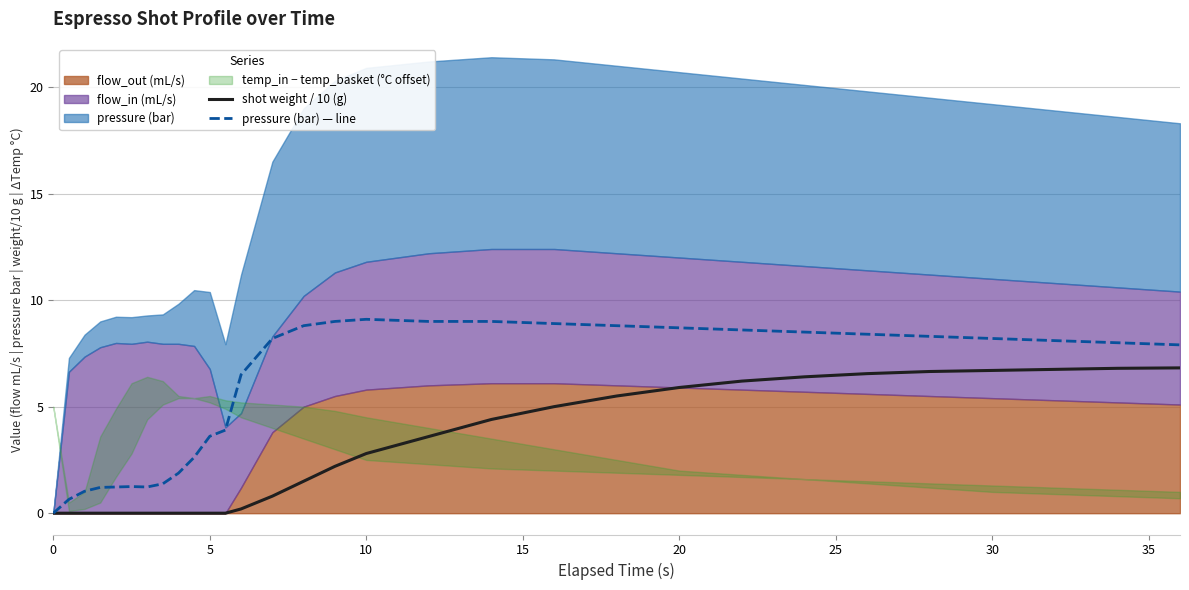

True or false: shot weight / 10 (g) has more than 2 interior local peaks.

False